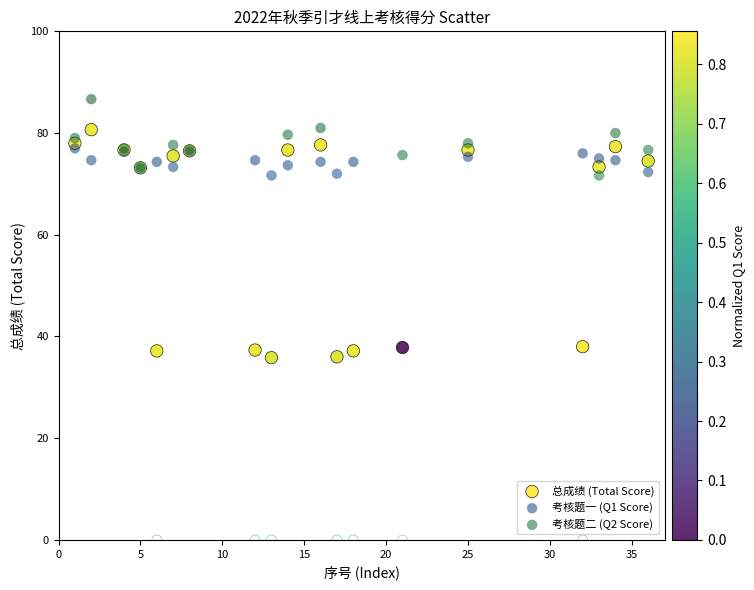

What is the X range (max minus min) for the scatter plot?

35.0